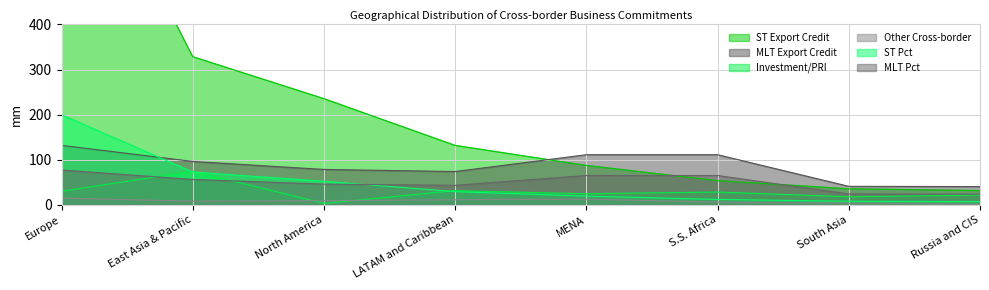

At which label does ST Pct first exceed 131?

Europe